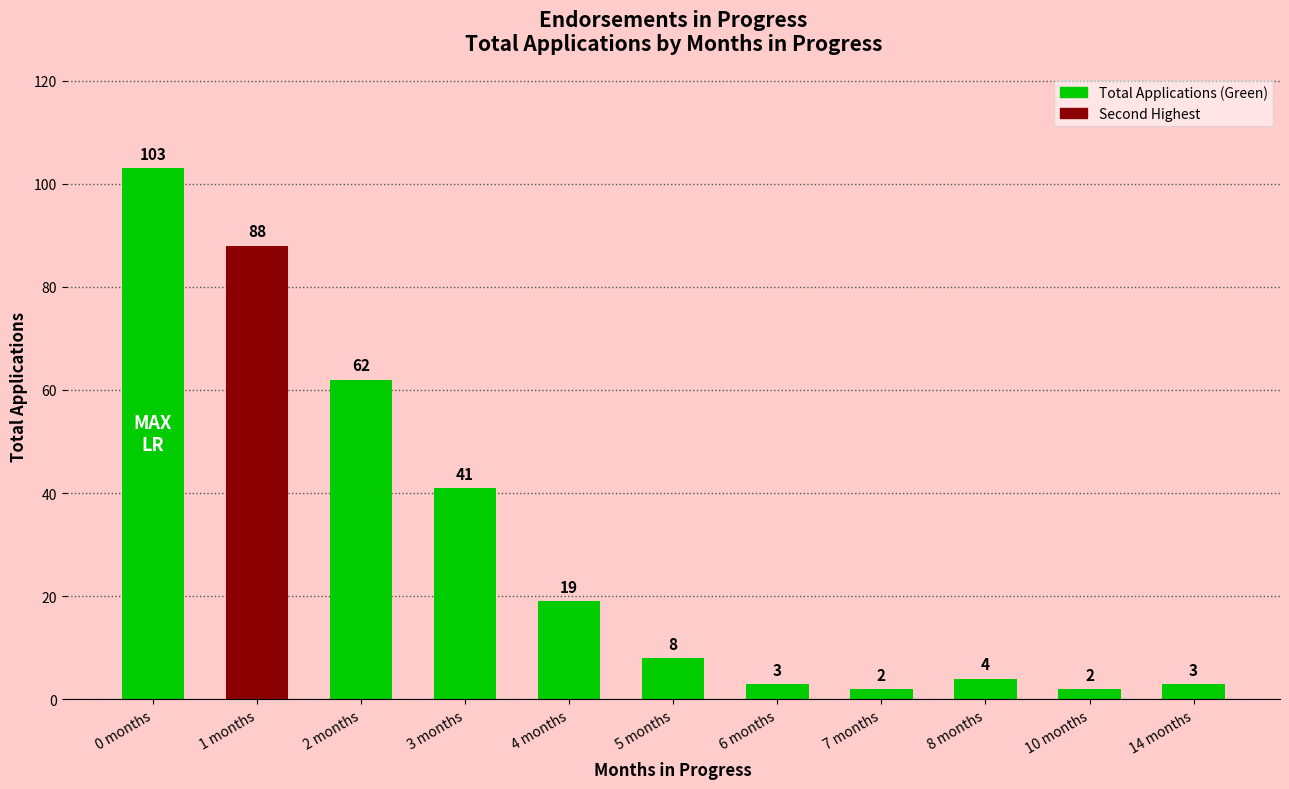

At which label does the data first exceed 8?

0 months